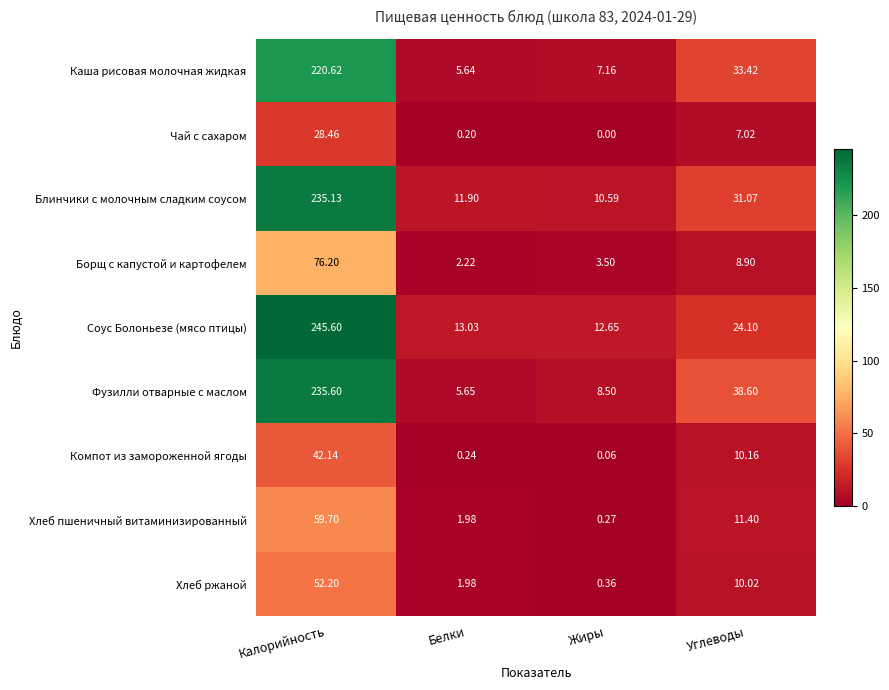

Which series has the largest range (max minus min)?

Соус Болоньезе (мясо птицы)